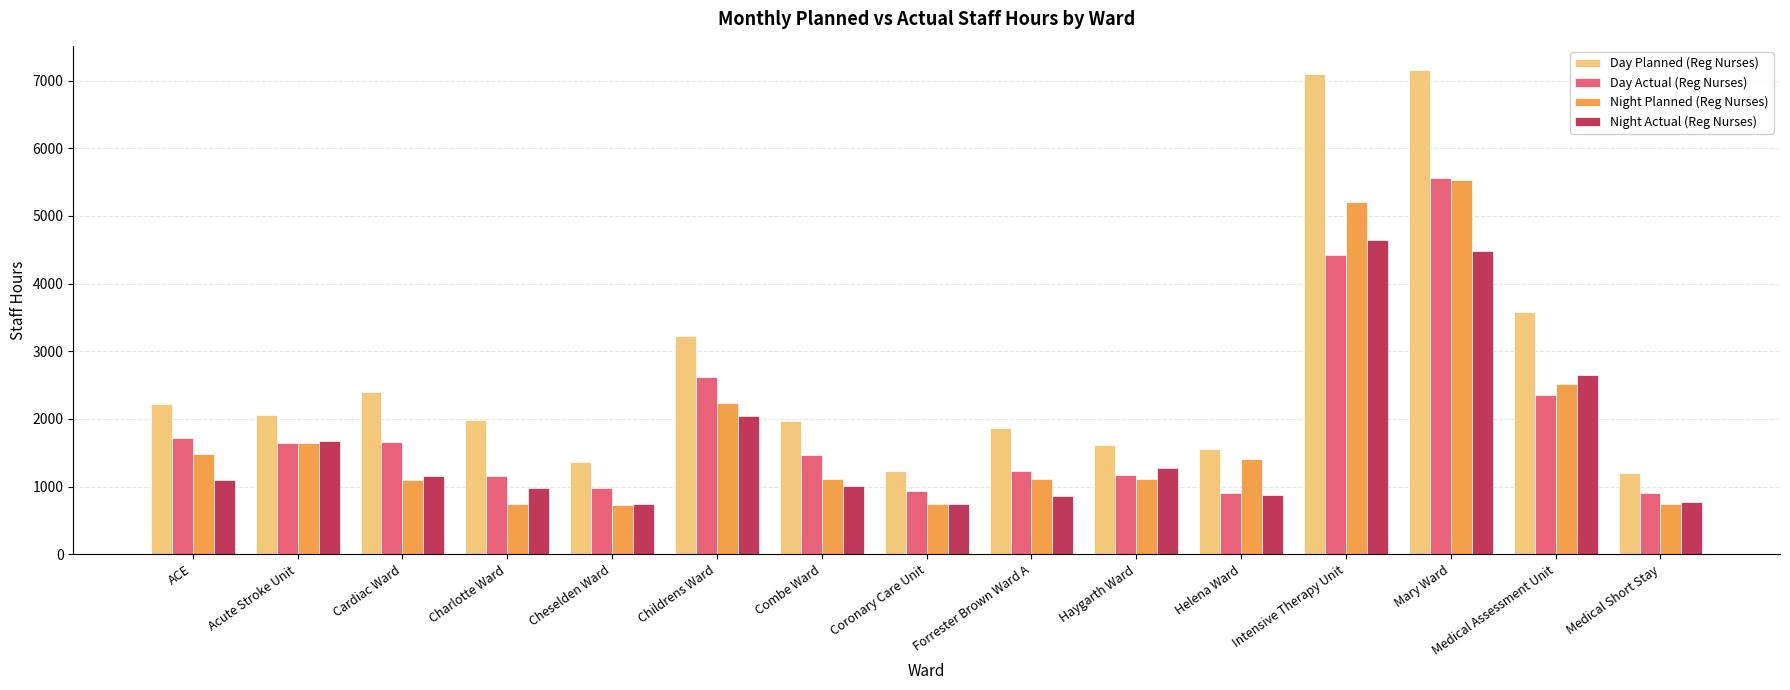

Is the value of Day Actual (Reg Nurses) at Helena Ward greater than the value of Night Actual (Reg Nurses) at Cheselden Ward?

Yes